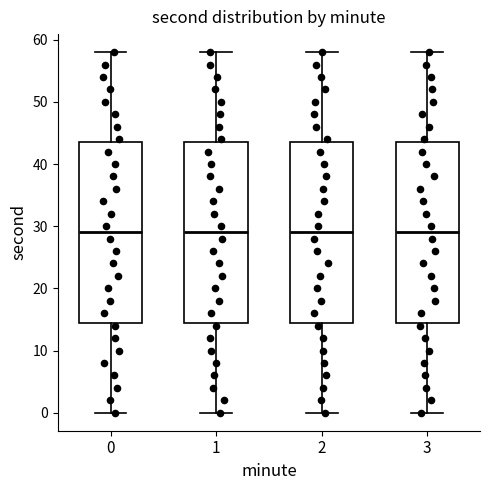

Reading left to right, read every box against the y-axis: the position of its median line, the range the box covers, and the ends of its whiskers. The values are not printed on the chart, so give them approximately, as read against the axis.

0: median 29, box 15 to 44, whiskers 0 to 58
1: median 29, box 15 to 44, whiskers 0 to 58
2: median 29, box 15 to 44, whiskers 0 to 58
3: median 29, box 15 to 44, whiskers 0 to 58